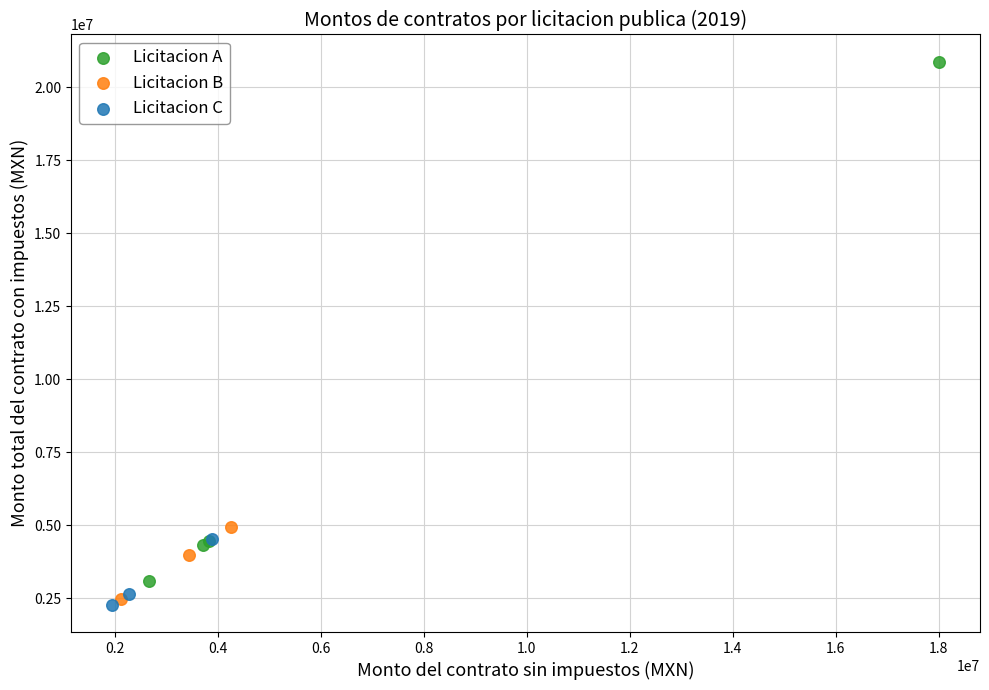

Which series reaches the maximum Y coordinate?

Licitacion A